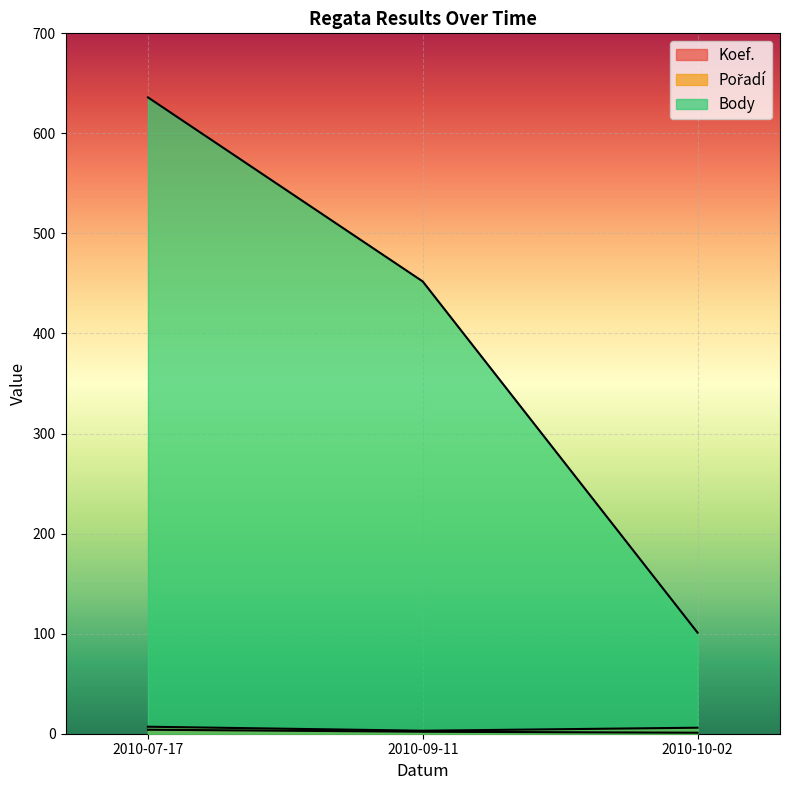

How many values in the Koef. series are below 2?

1